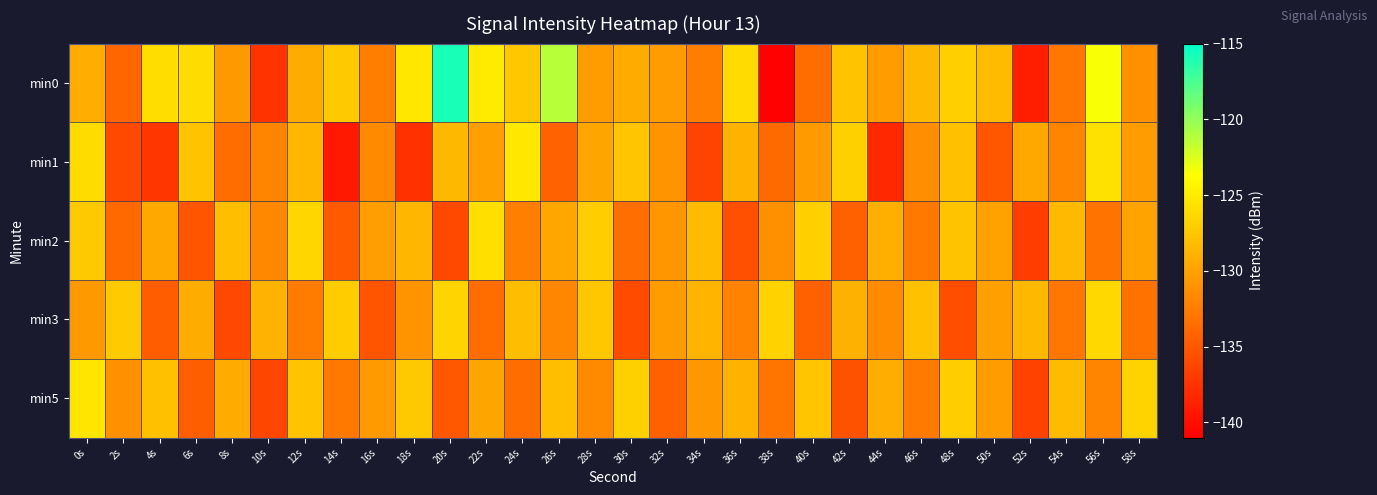

Which series has the widest spread of values?

min0